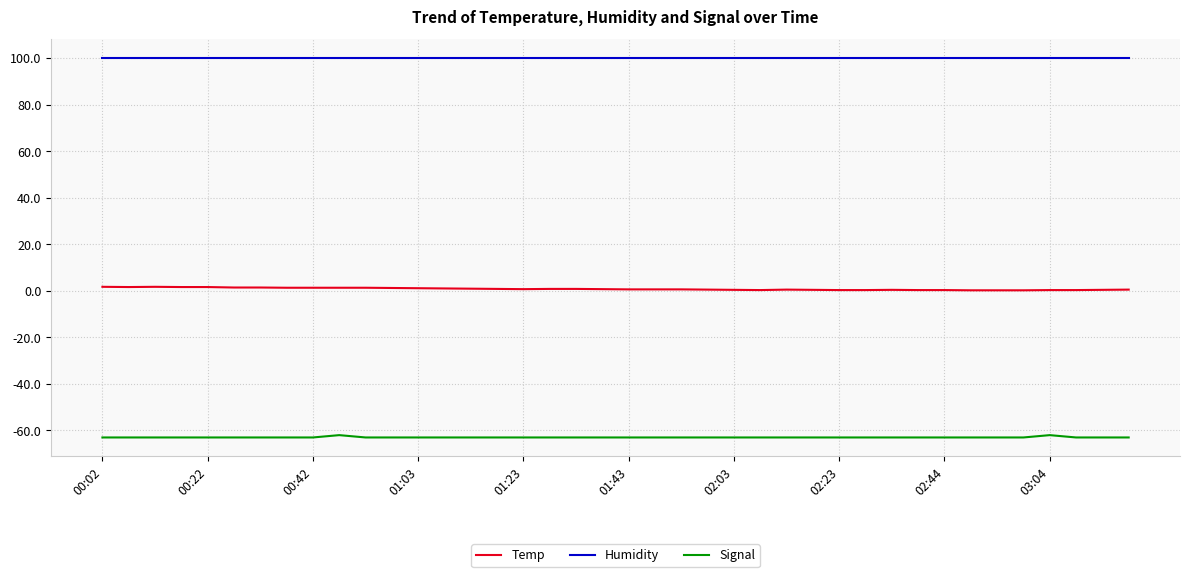

True or false: Signal and Humidity cross at least once.

False